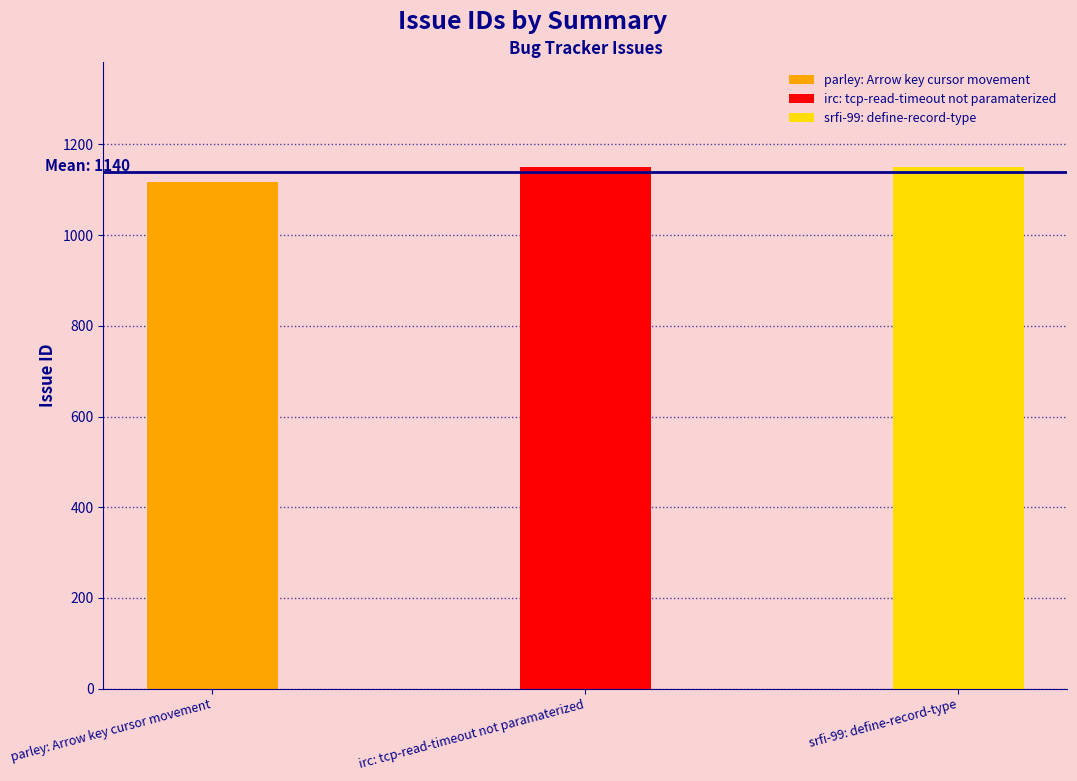

List the labels in order of value, largest first.

srfi-99: define-record-type, irc: tcp-read-timeout not paramaterized, parley: Arrow key cursor movement